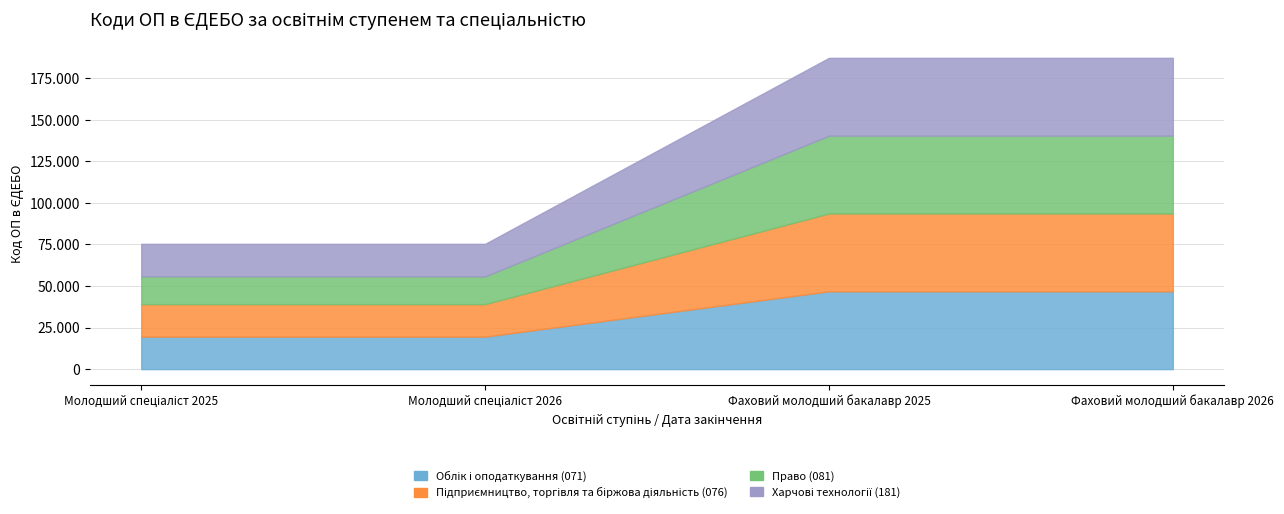

Is the value of Підприємництво, торгівля та біржова діяльність (076) at Фаховий молодший бакалавр 2025 greater than the value of Облік і оподаткування (071) at Фаховий молодший бакалавр 2026?

Yes